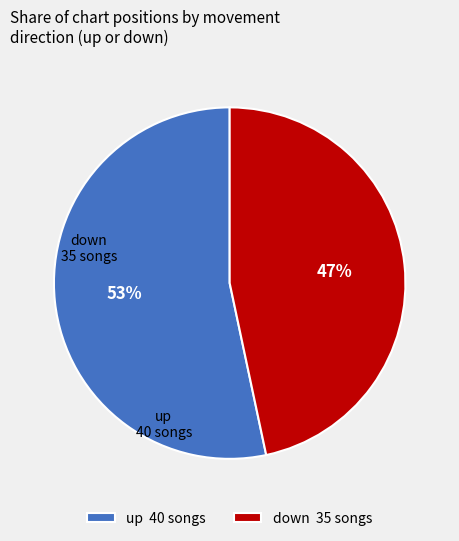

The up slice represents 62% of the pie. True or false?

False